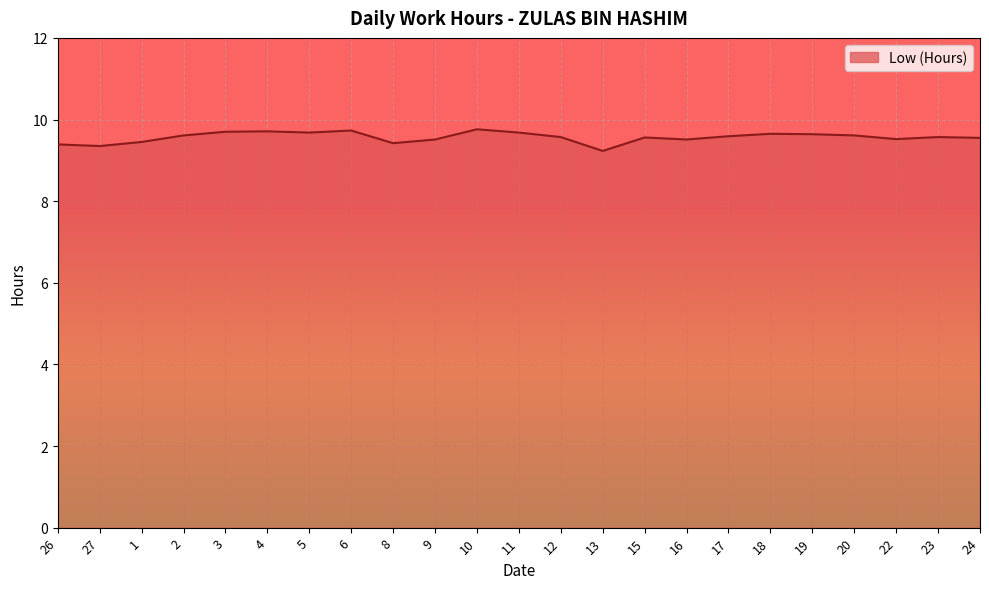

Where is the data nearest to the value 9?

13